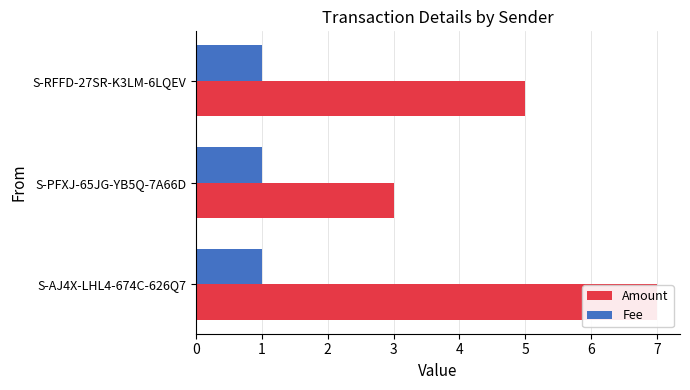

How many bars are there in total?

6